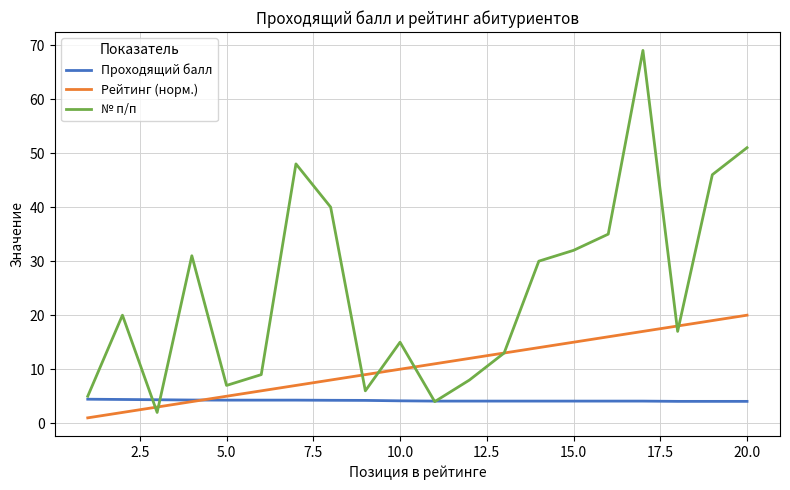

What is the lowest value of the № п/п series?

2.0